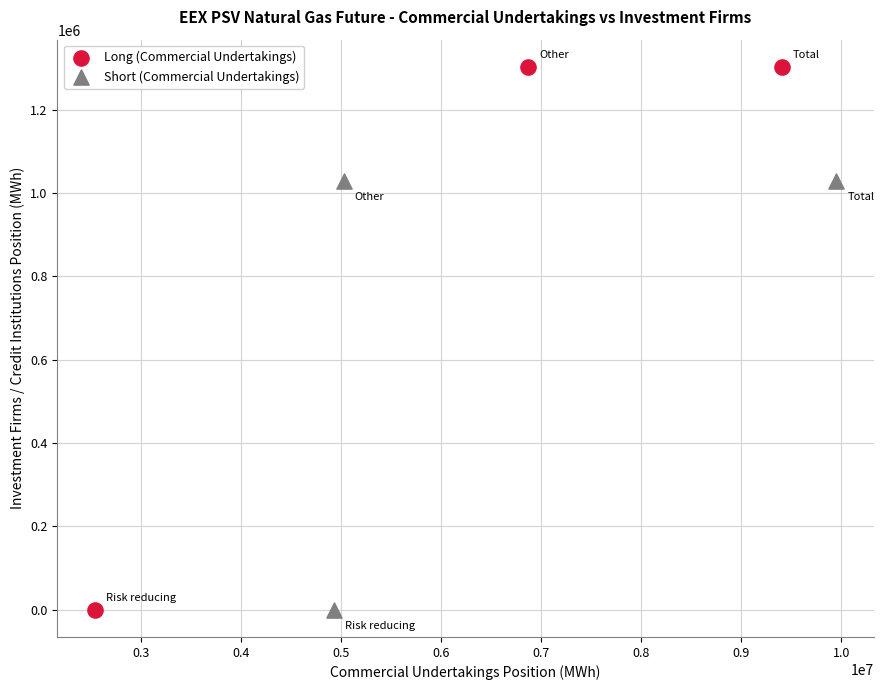

Which series has the widest spread of Y values?

Long (Commercial Undertakings)